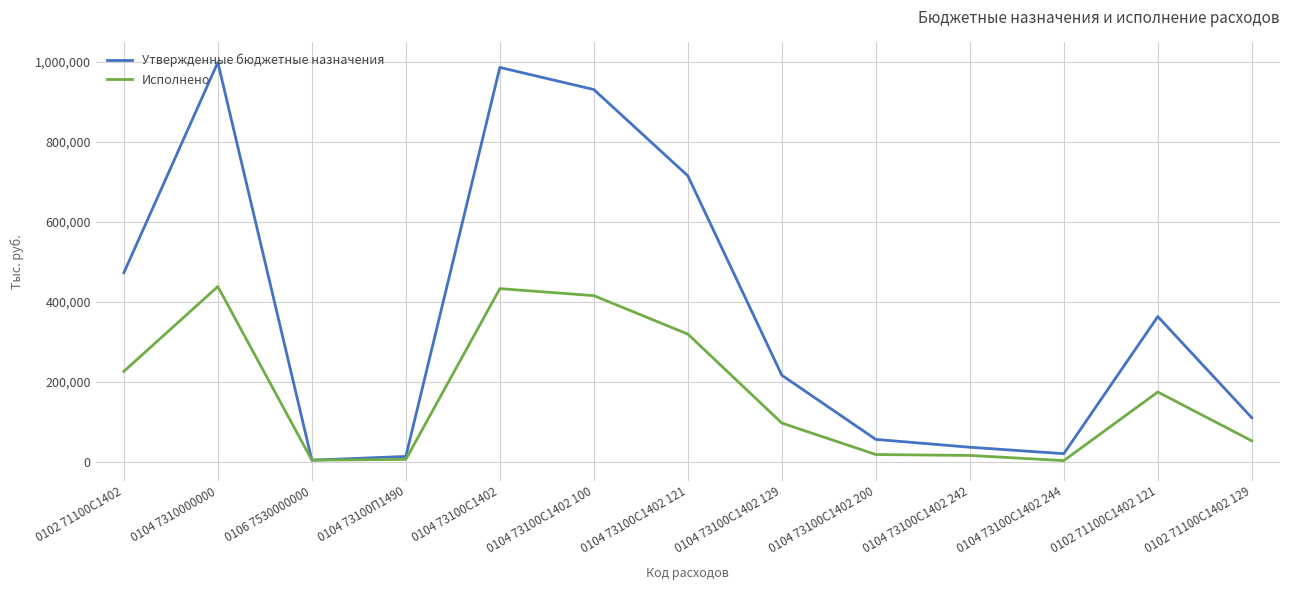

True or false: Утвержденные бюджетные назначения has a value of 55368.0 at 0104 73100С1402 200.

True